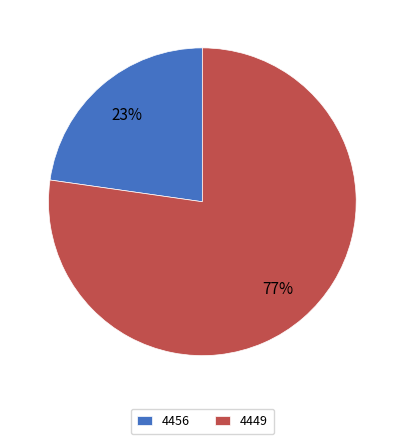

What percentage is the 4449 slice, to the nearest percent?

77%